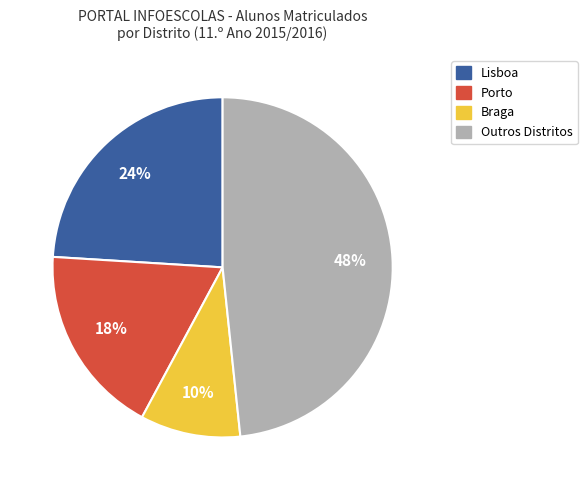

Is there any slice that represents more than half of the pie?

No